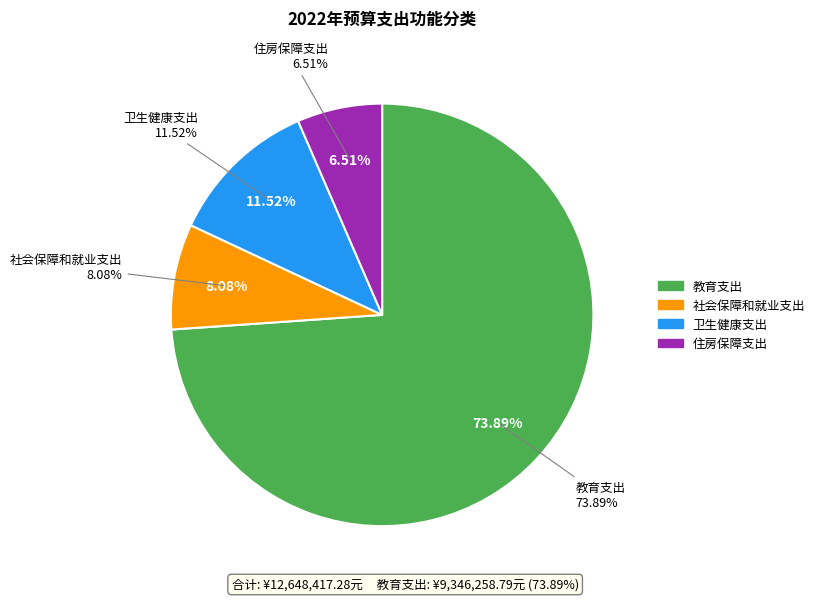

Is the sum of 卫生健康支出 and 教育支出 greater than half?

Yes